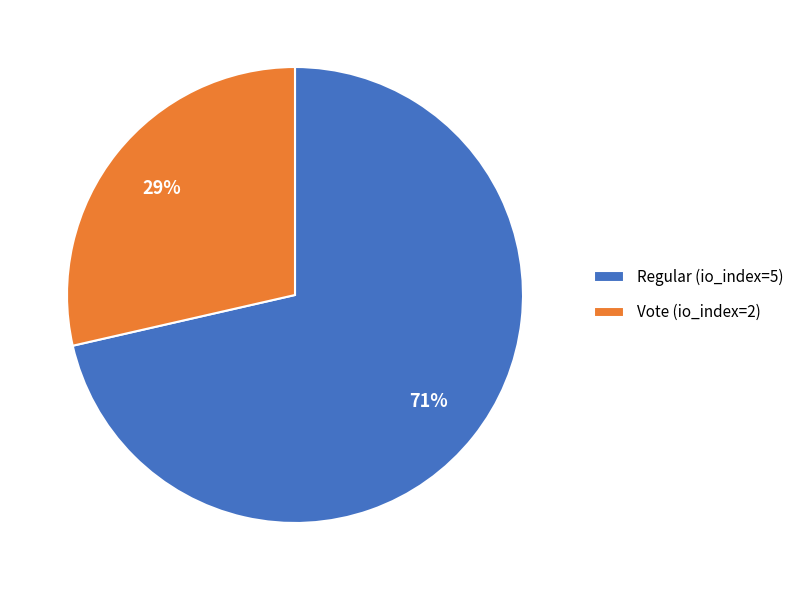

Is it true that Vote (io_index=2) is 20% of the pie?

False